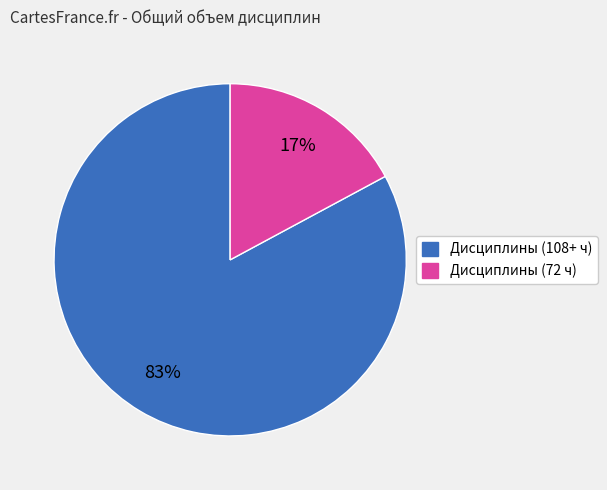

Is there any slice that represents more than half of the pie?

Yes